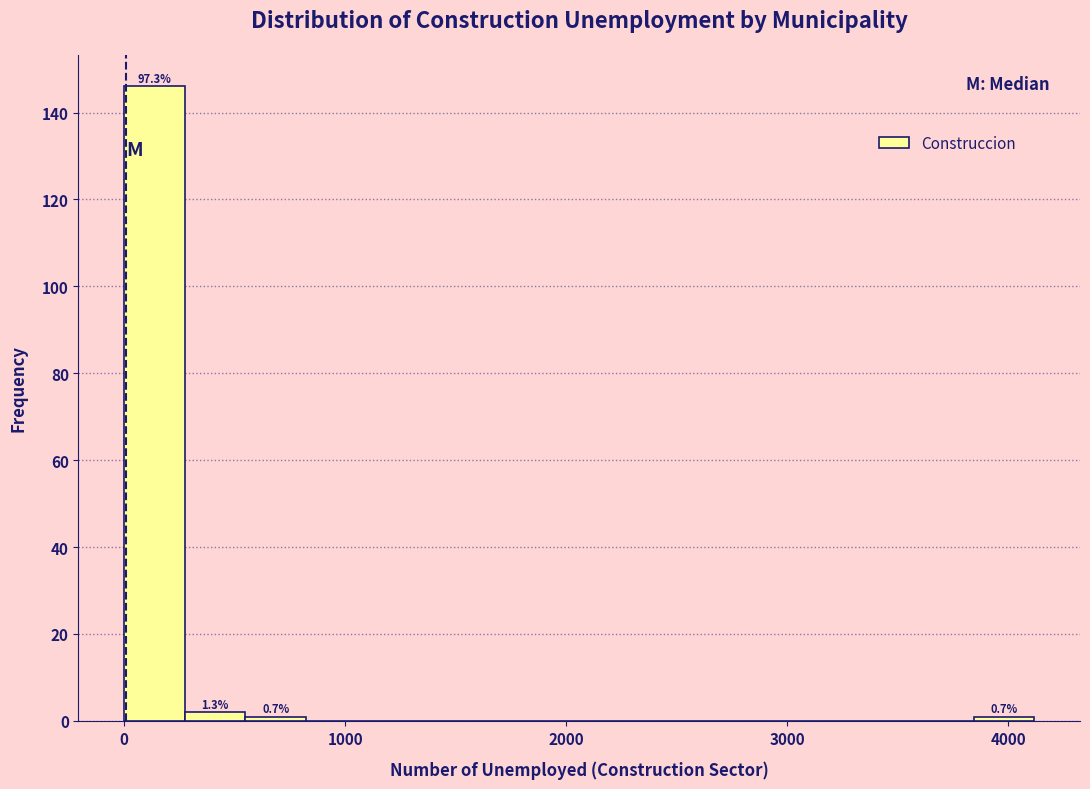

Around what value on the x-axis is the tallest bar? Give the approximate position of its centre, as read against the axis.

100